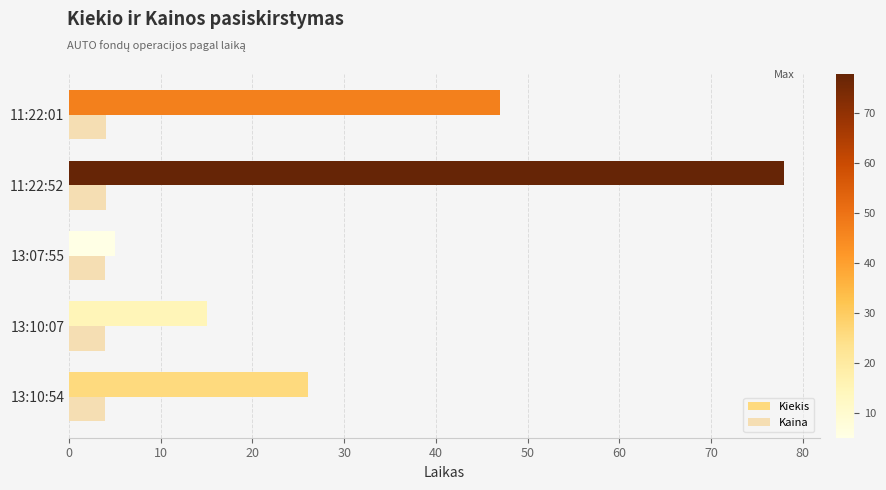

At which category is the sum across all series the highest?

11:22:52